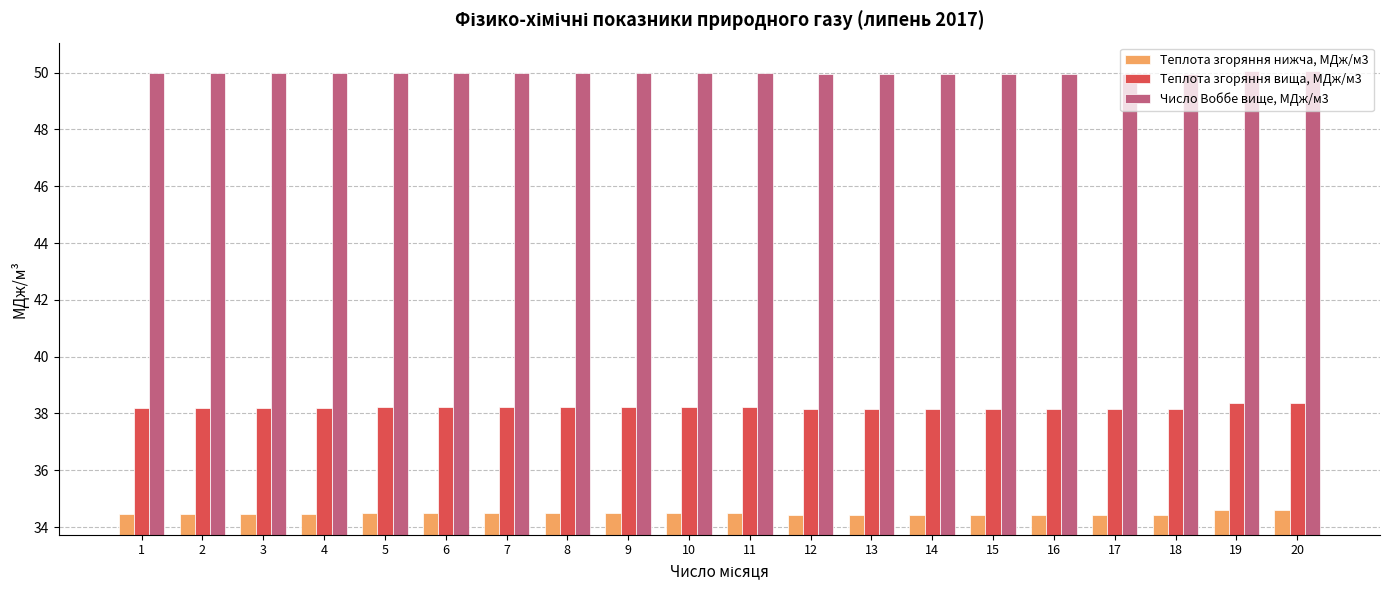

Which series has the widest spread of values?

Теплота згоряння вища, МДж/м3